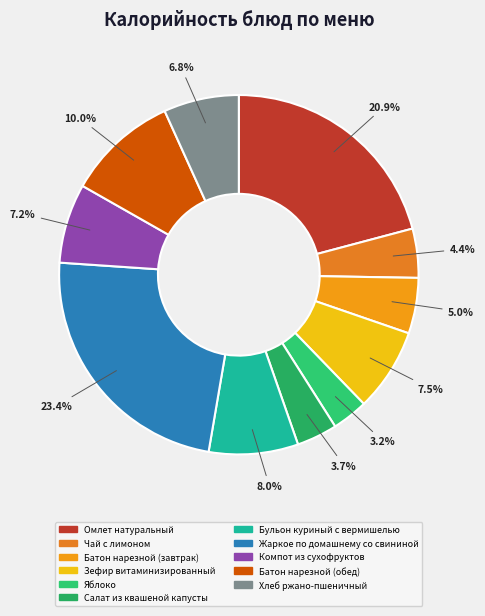

What portion of the pie excludes Батон нарезной (завтрак)?

95.0%